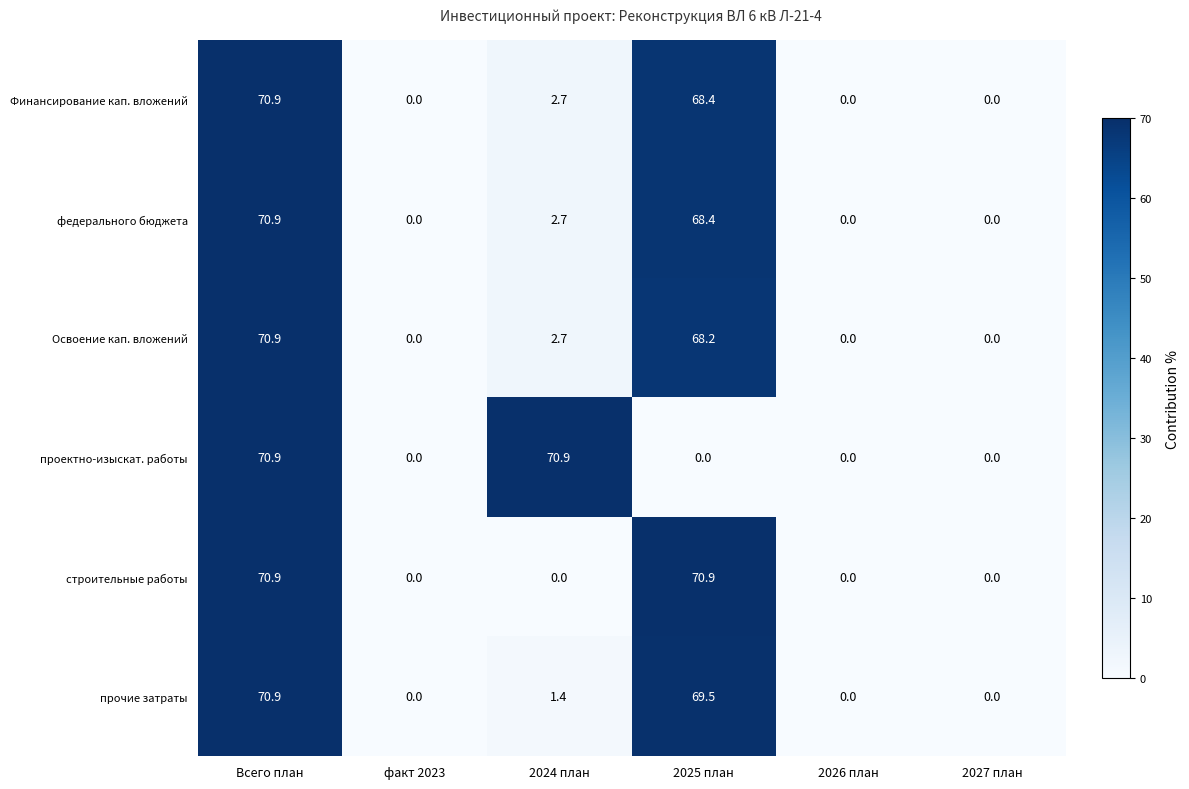

The value of строительные работы at 2024 план is 0.0. True or false?

True